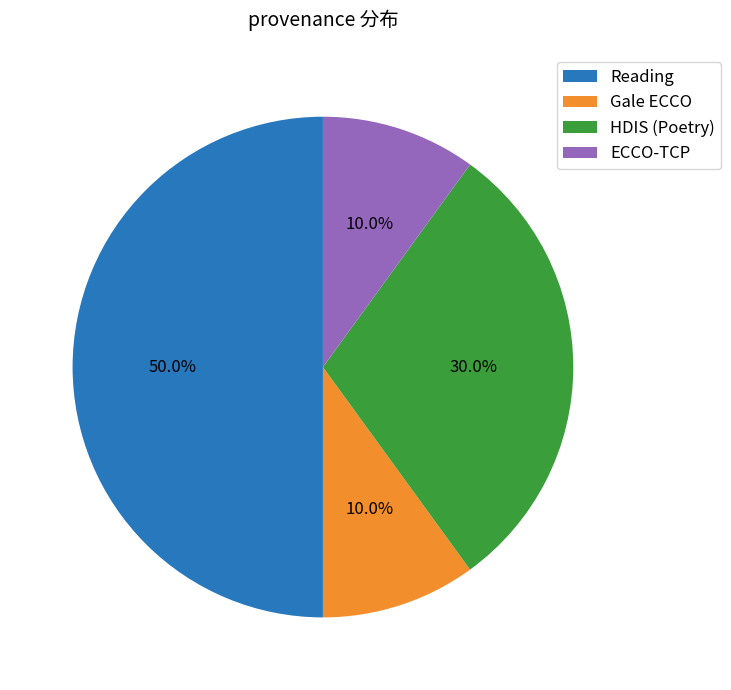

How many segments does this pie chart have?

4